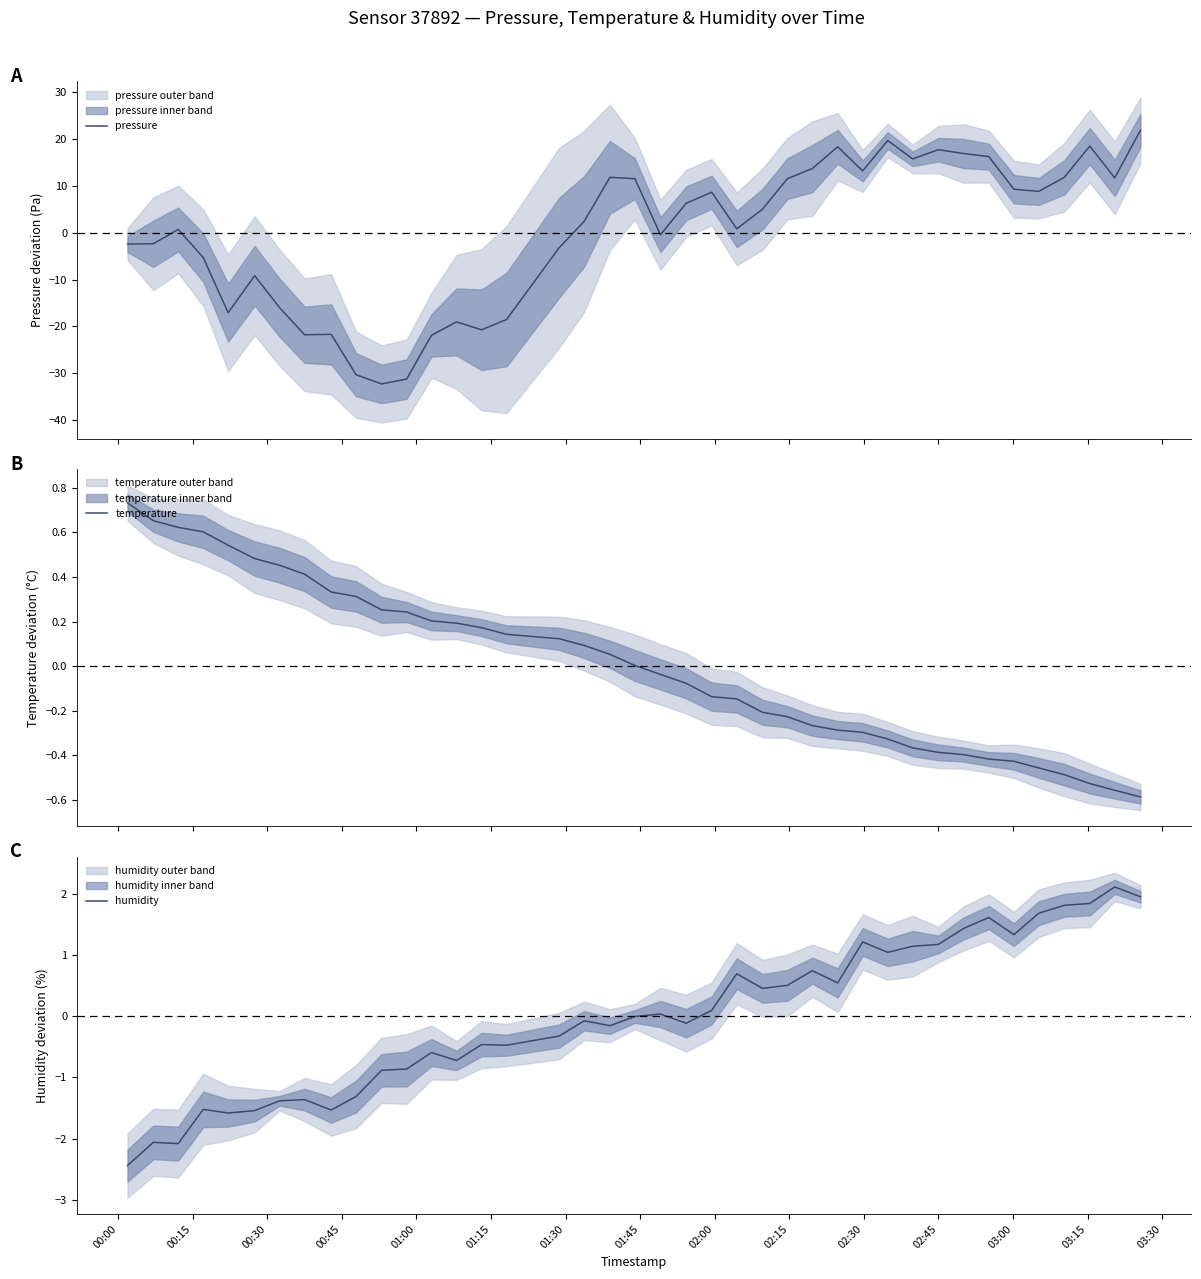

What is the lowest value of the humidity series?

-2.4